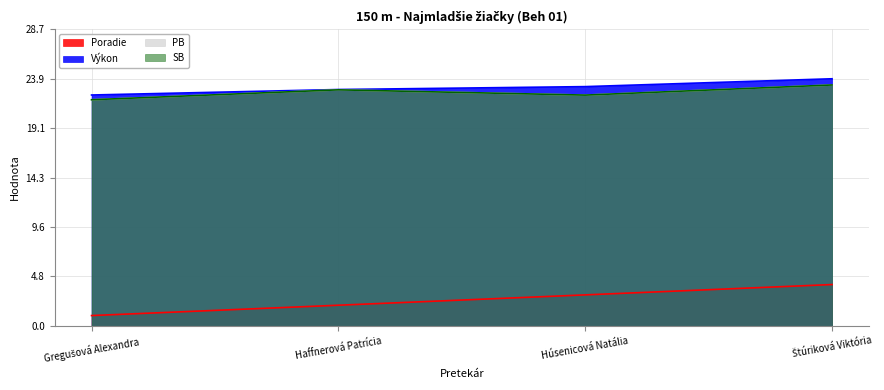

What is the total value across all series at Húsenicová Natália?

70.8